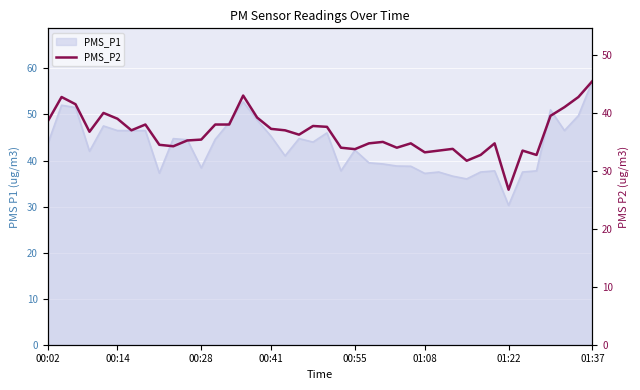

True or false: the data has more than 2 interior local peaks.

True